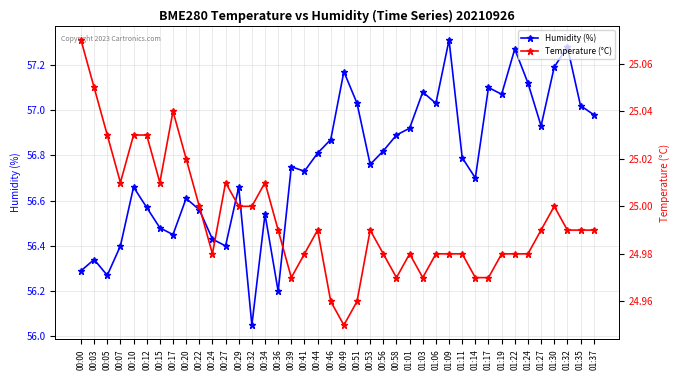

What is the smallest value displayed?

24.9